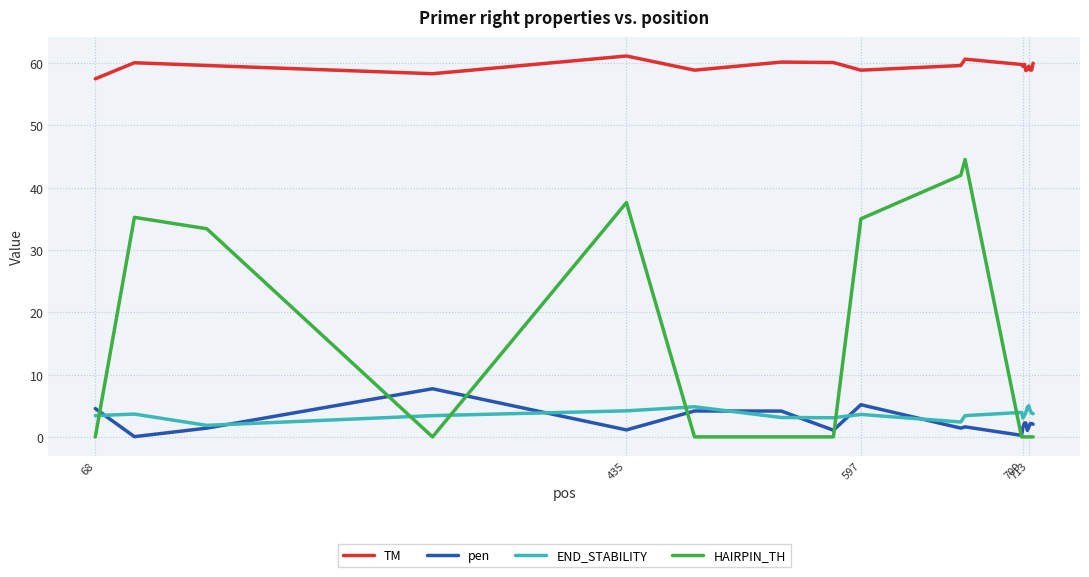

Which series has the largest total across all categories?

TM